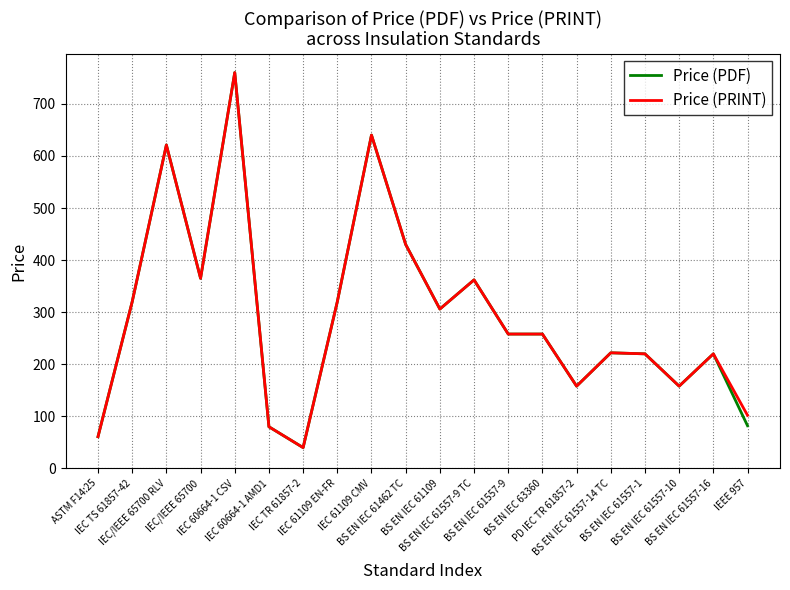

The Price (PRINT) series shows 476 at IEC TS 61857-42. True or false?

False